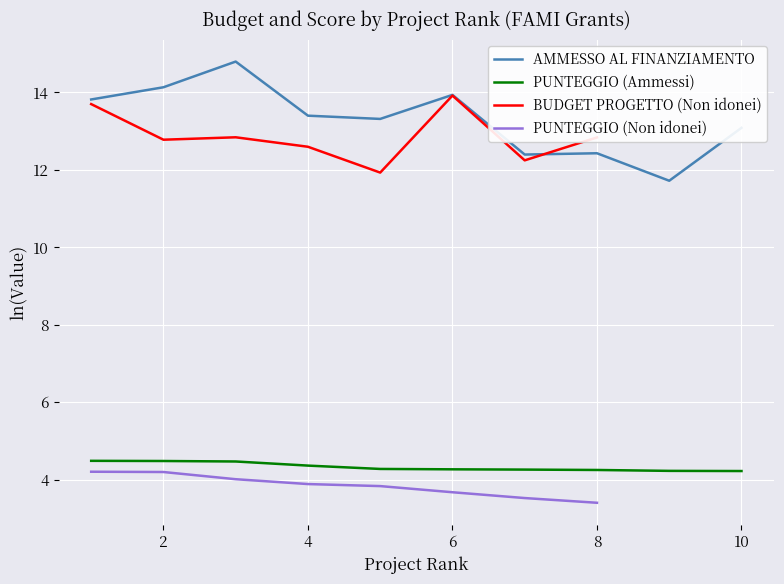

How many values in the BUDGET PROGETTO (Non idonei) series exceed 12?

7